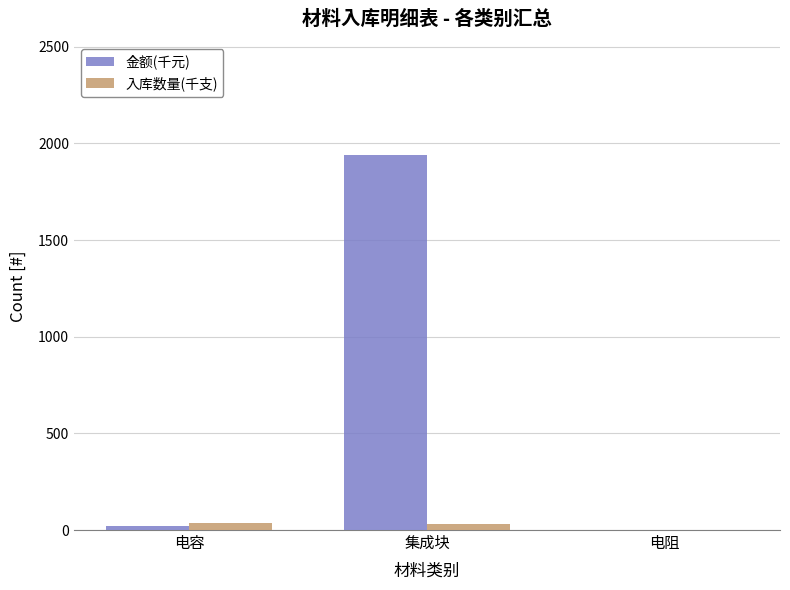

What is the highest value of the 金额(千元) series?

1942.0